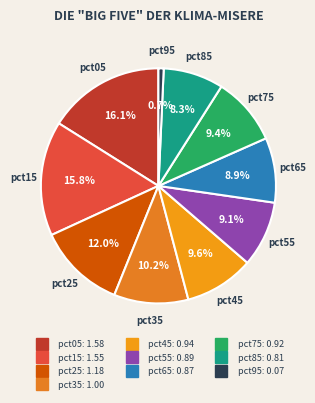

Is pct45 the majority of the pie?

No